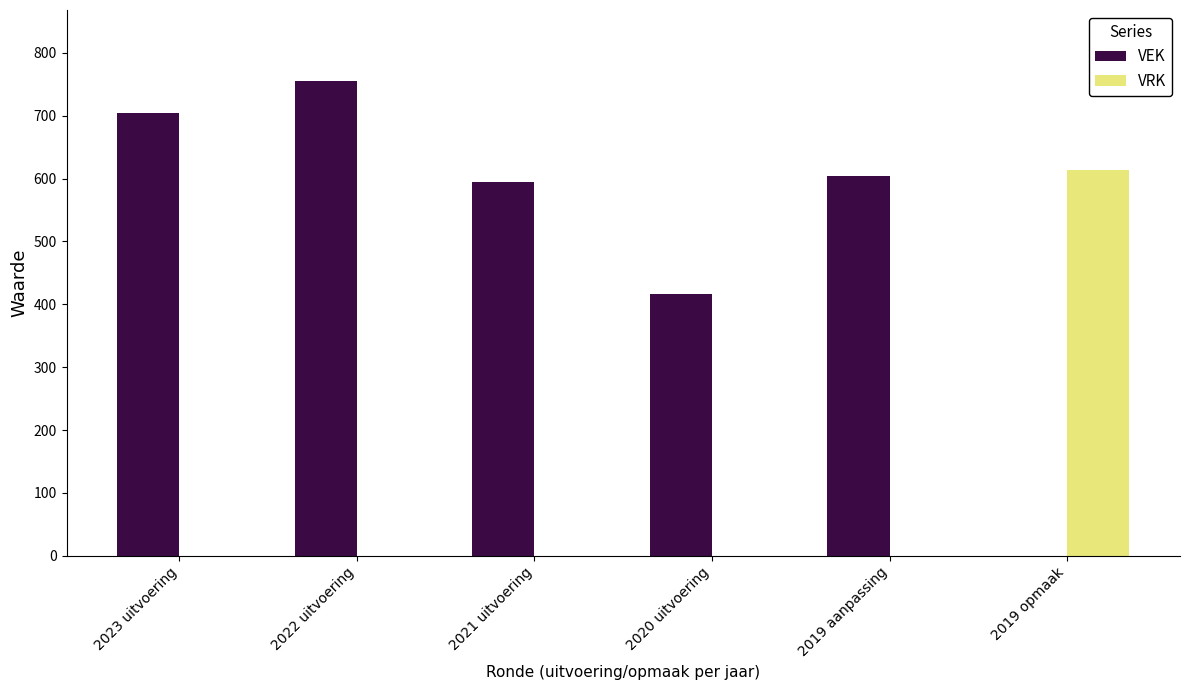

The value of VEK at 2019 aanpassing is 604. True or false?

True